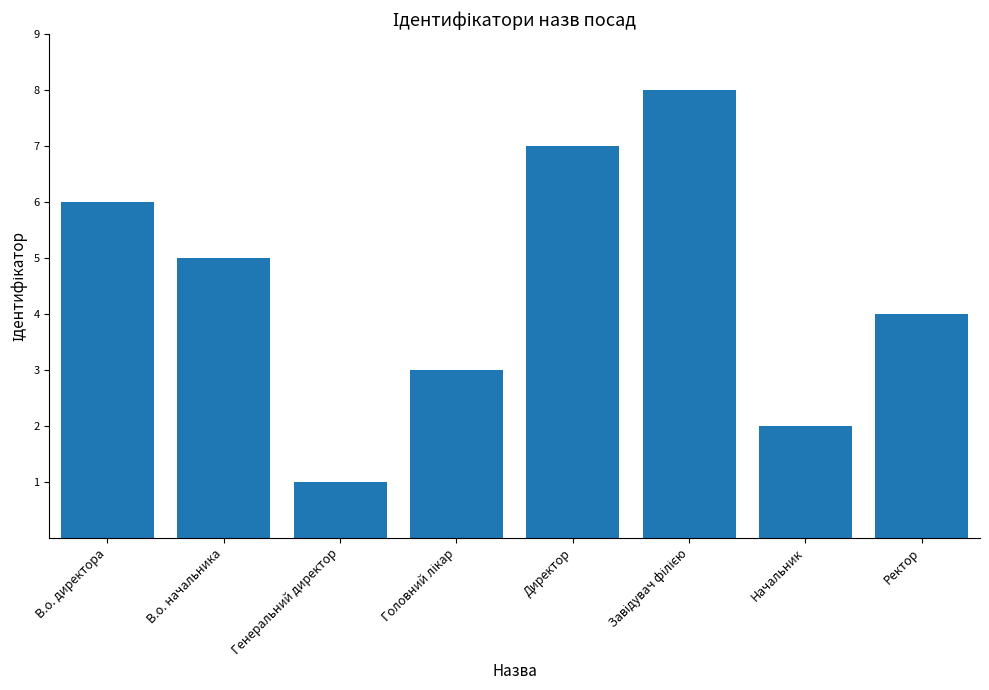

At which category does the chart reach its minimum across all series?

Генеральний директор